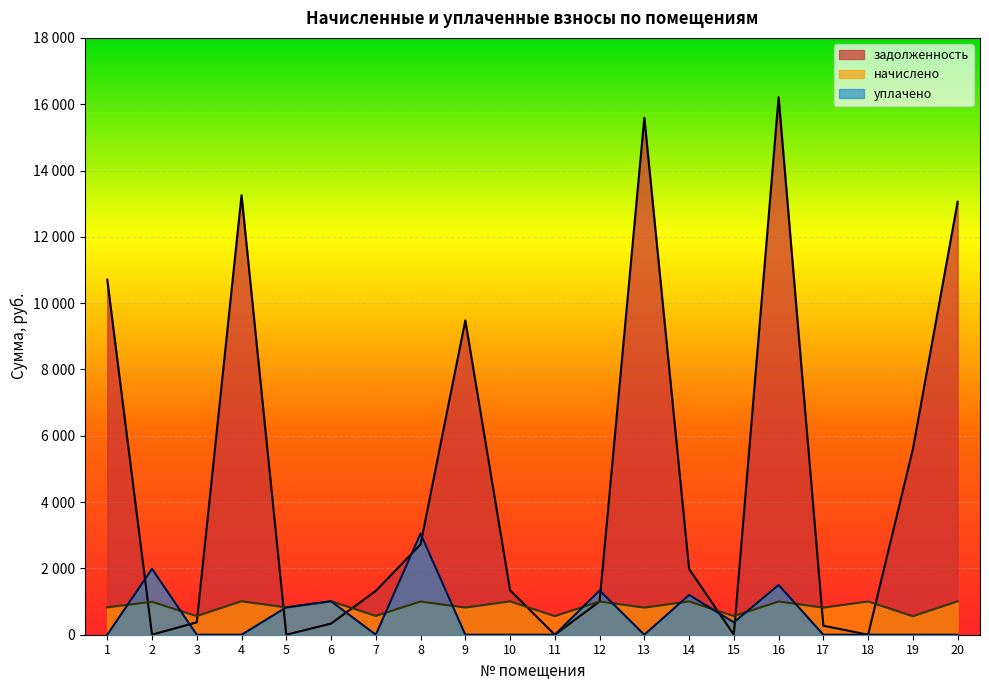

Which series has the largest total across all categories?

задолженность